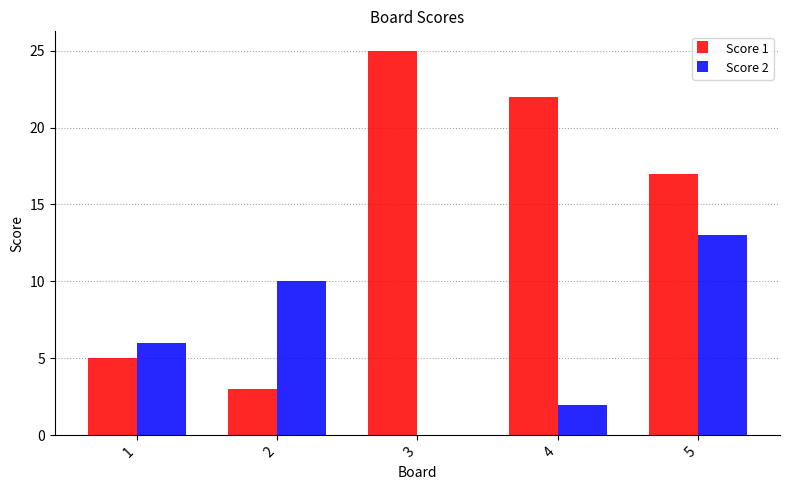

What is the spread (max minus min) of values at 1?

1